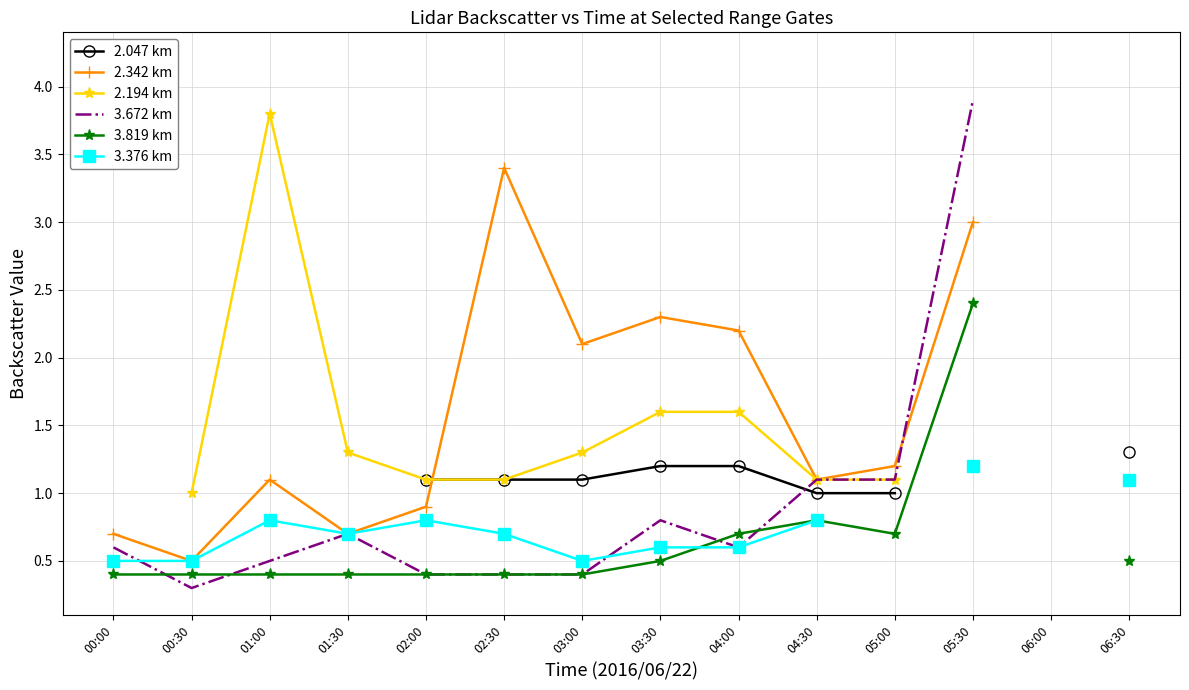

What is the value of the 2.342 km point at the 9th from the left?

2.2